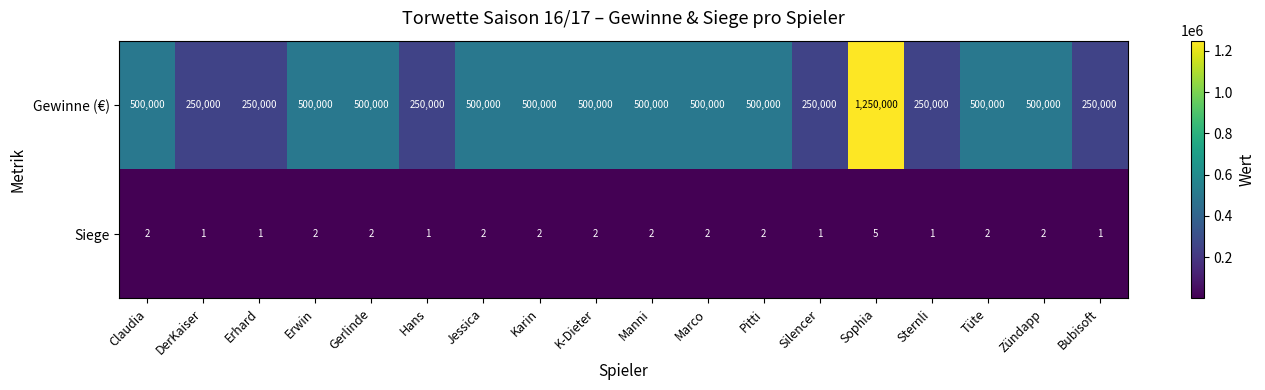

What is the total value across all series at Zündapp?

500002